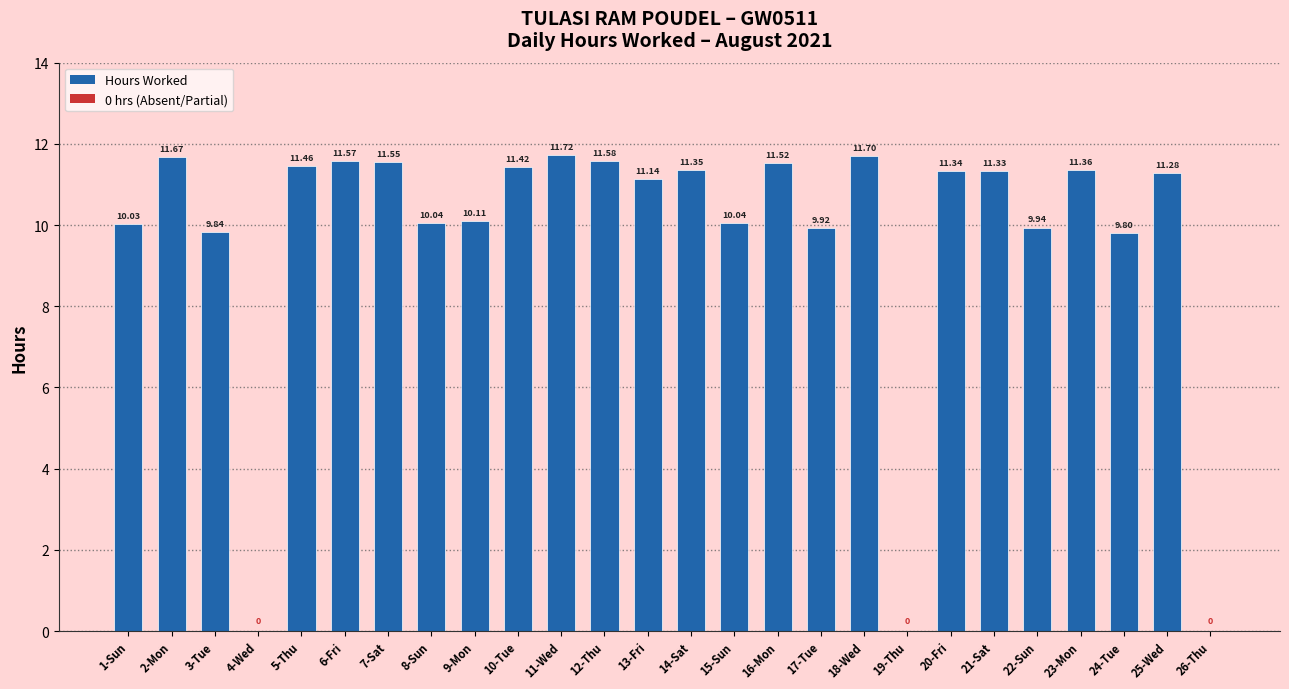

The chart shows a value of 0.0 at 26-Thu. True or false?

True